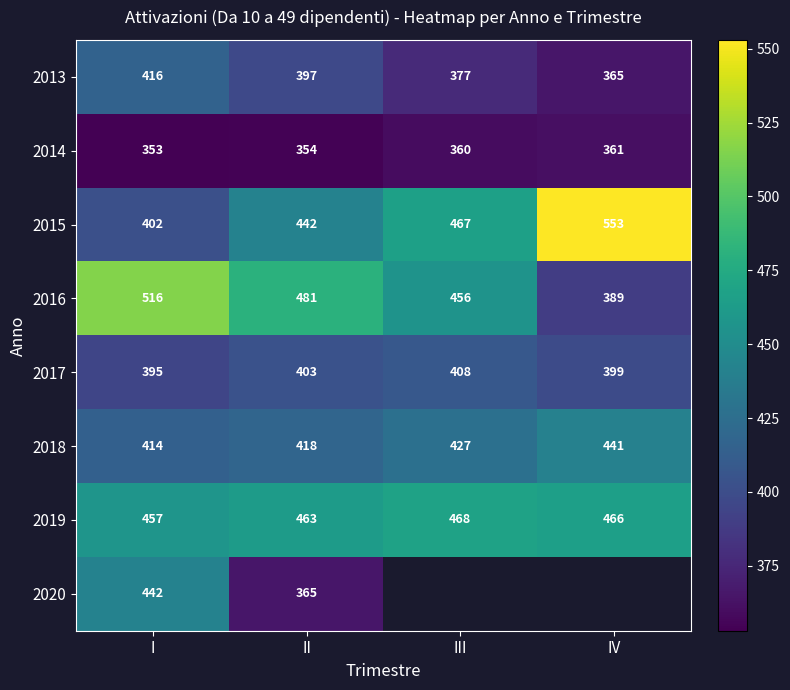

At which label does 2018 reach its minimum?

I